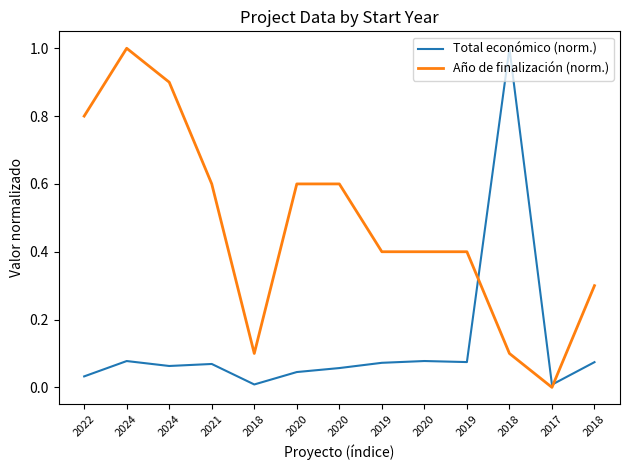

The Total económico (norm.) series shows 0.4 at 2018. True or false?

False